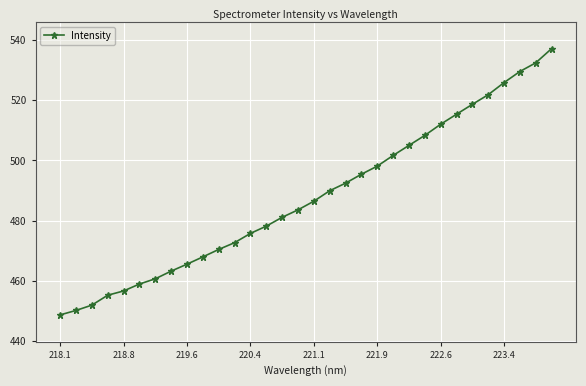

What is the average value?

487.8